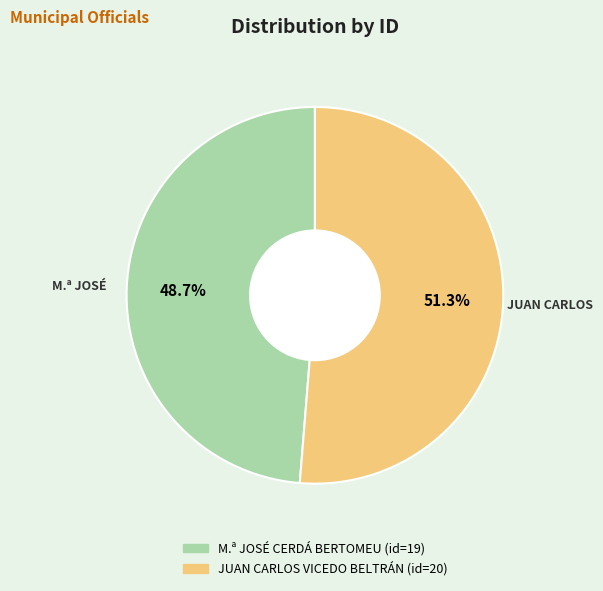

To the nearest percent, what is the combined percentage of JUAN CARLOS VICEDO BELTRÁN and M.ª JOSÉ CERDÁ BERTOMEU?

100%